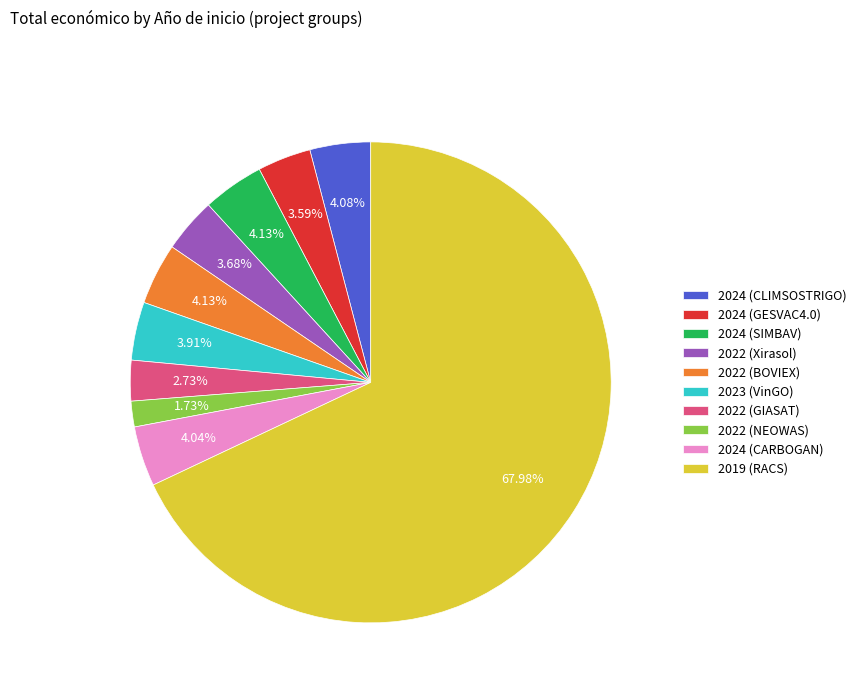

What percentage is NOT represented by 2022 (NEOWAS)?

98.3%